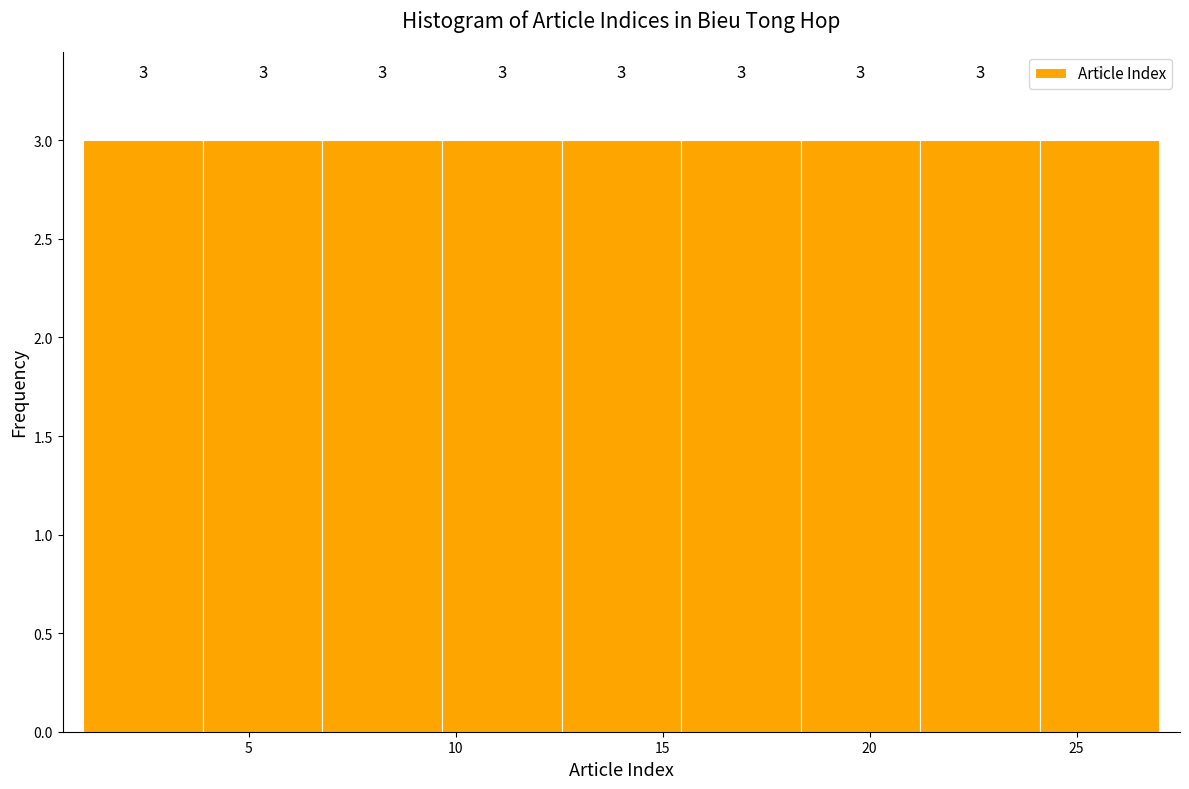

Reading left to right, transcribe this chart: for each bar, give the range it covers on the x-axis and its height. The bar edges are not printed on the chart, so give them approximately, as read against the axis.

1.0 to 4.0: 3
4.0 to 7.0: 3
7.0 to 9.5: 3
9.5 to 12.5: 3
12.5 to 15.5: 3
15.5 to 18.5: 3
18.5 to 21.0: 3
21.0 to 24.0: 3
24.0 to 27.0: 3